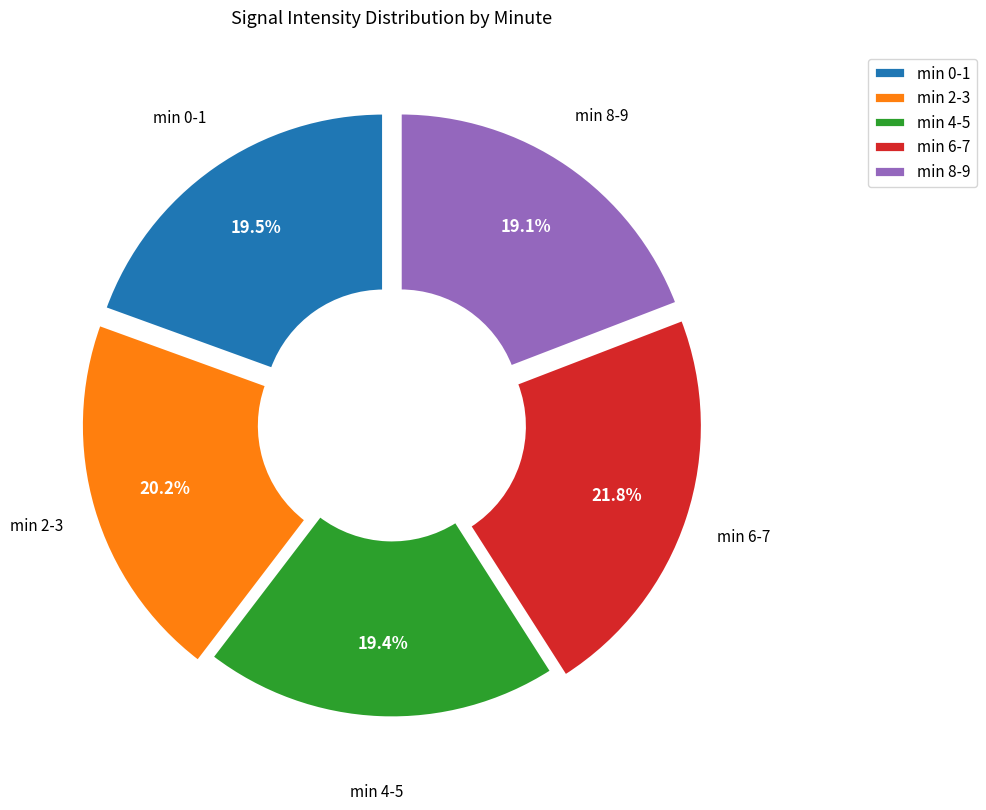

Is there any slice that represents more than half of the pie?

No